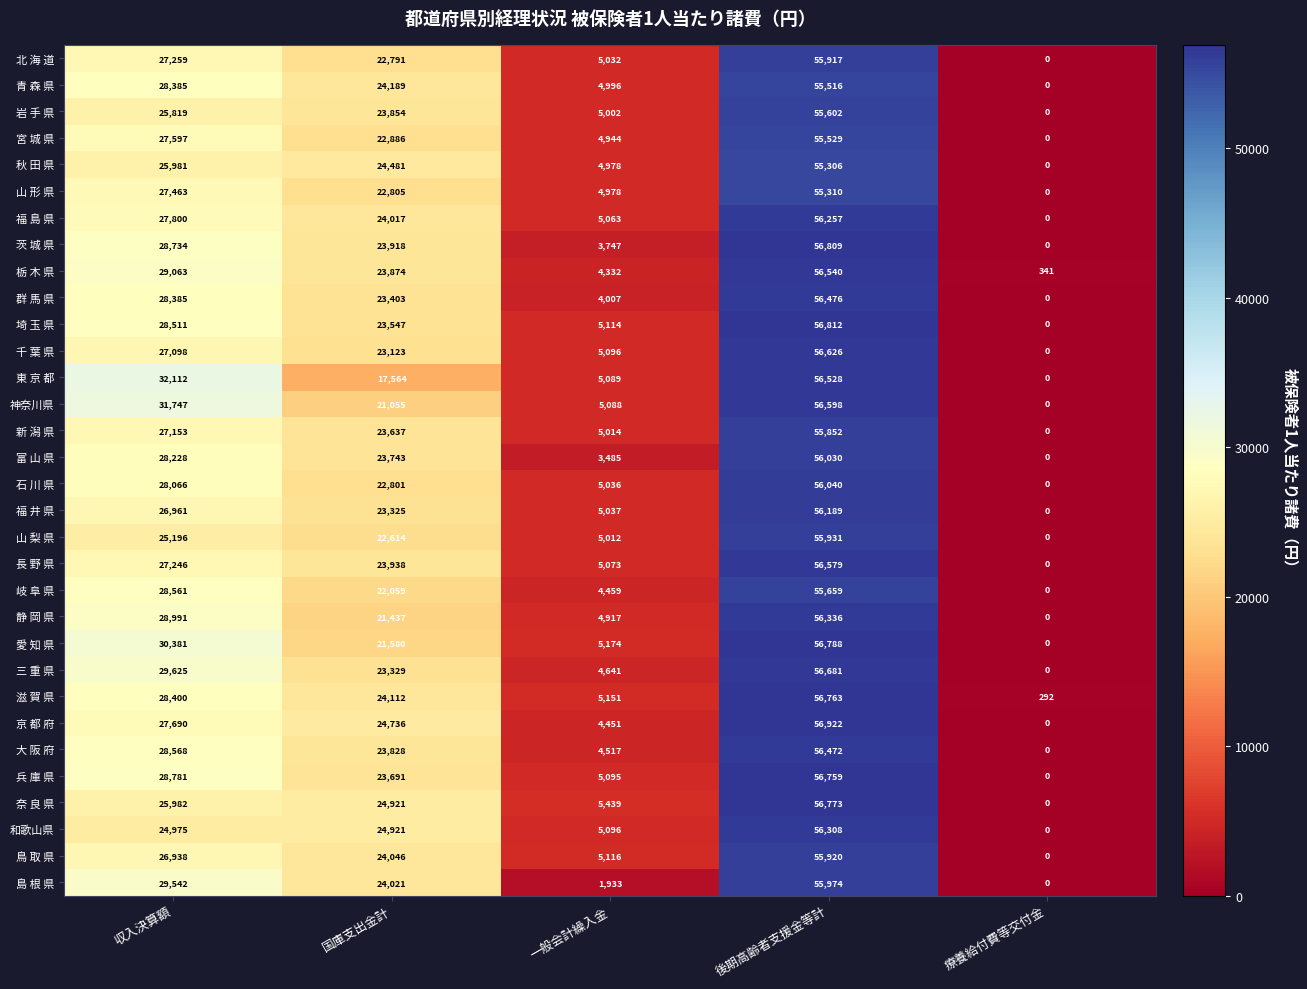

What is the maximum value shown in the chart?

56922